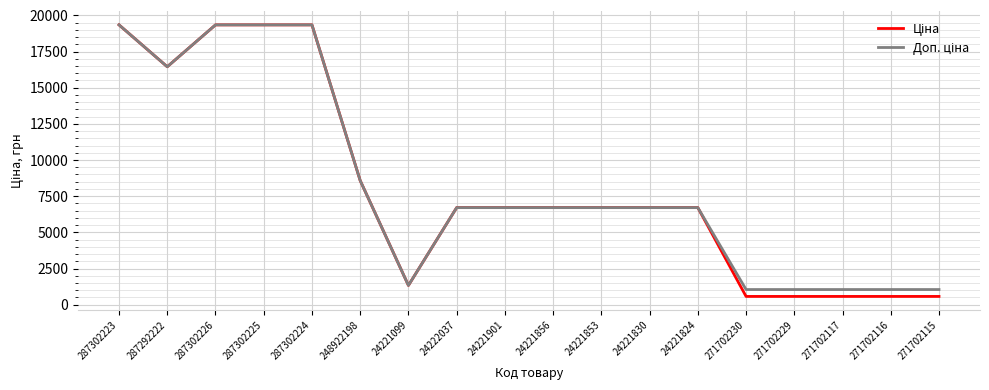

What is the difference between the highest and lowest values at 271702115?

476.5